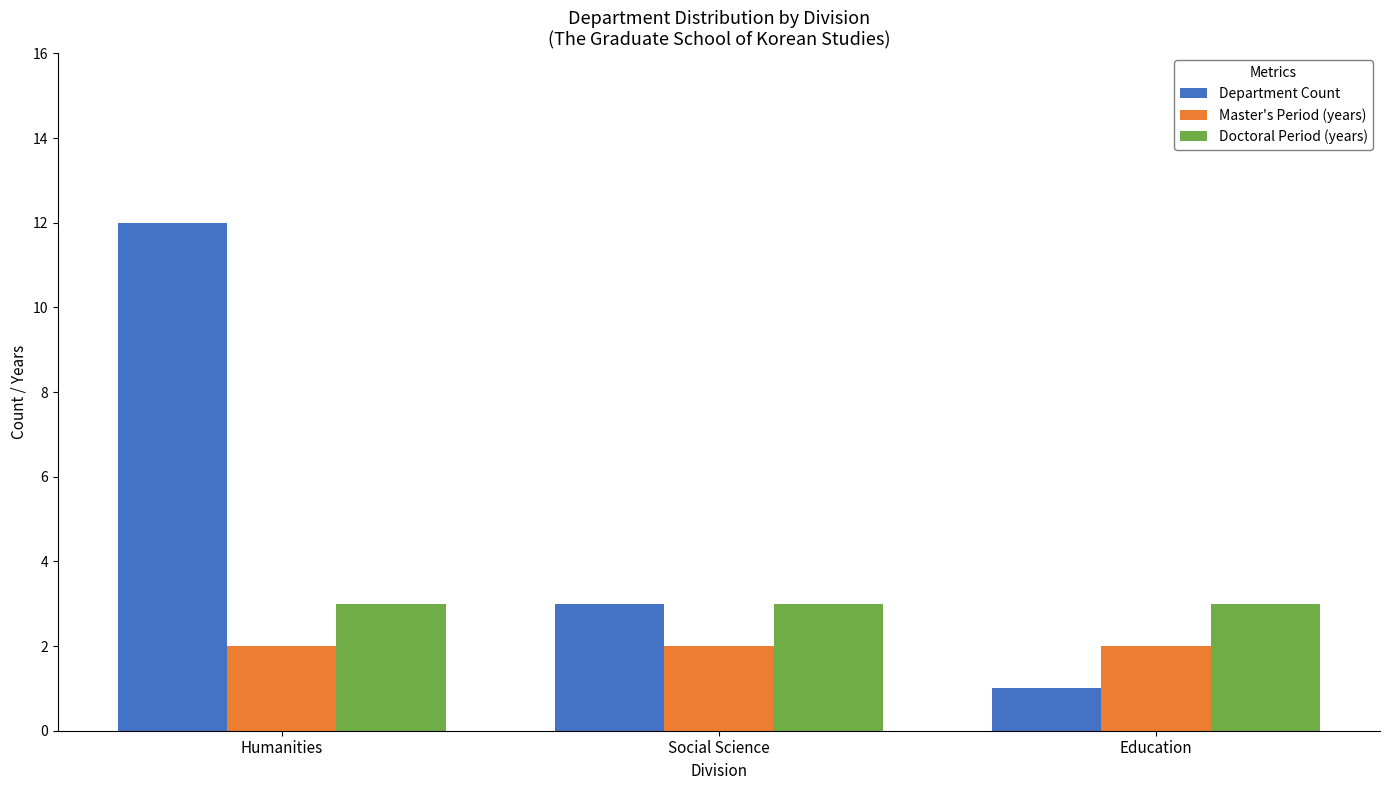

What is the label of the 1st bar from the right?

Education